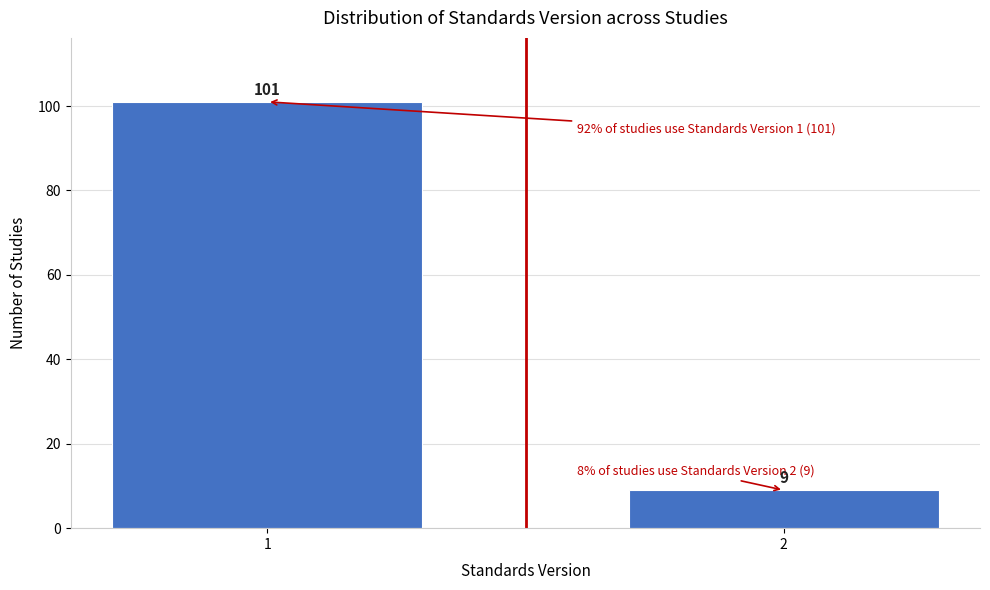

Reading right to left, transcribe all the data shown in this chart.

2=9	1=101